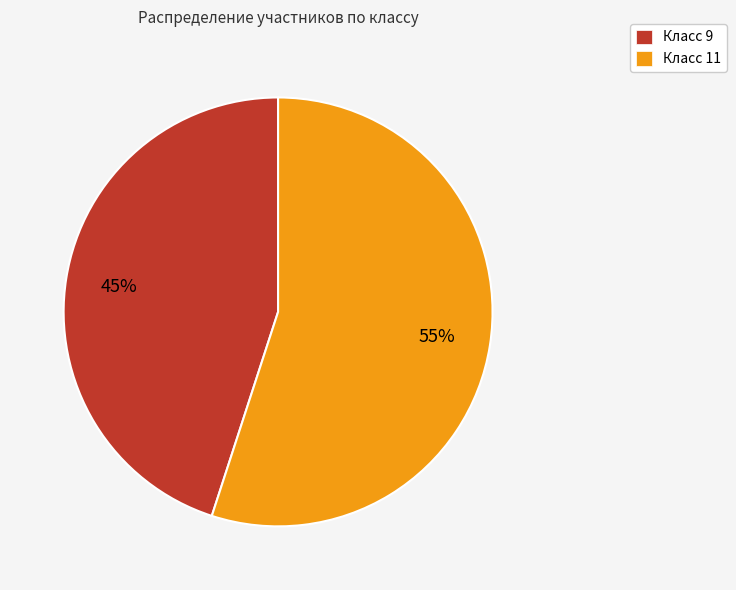

To the nearest percent, what is the difference between the largest and smallest slice percentages?

10%